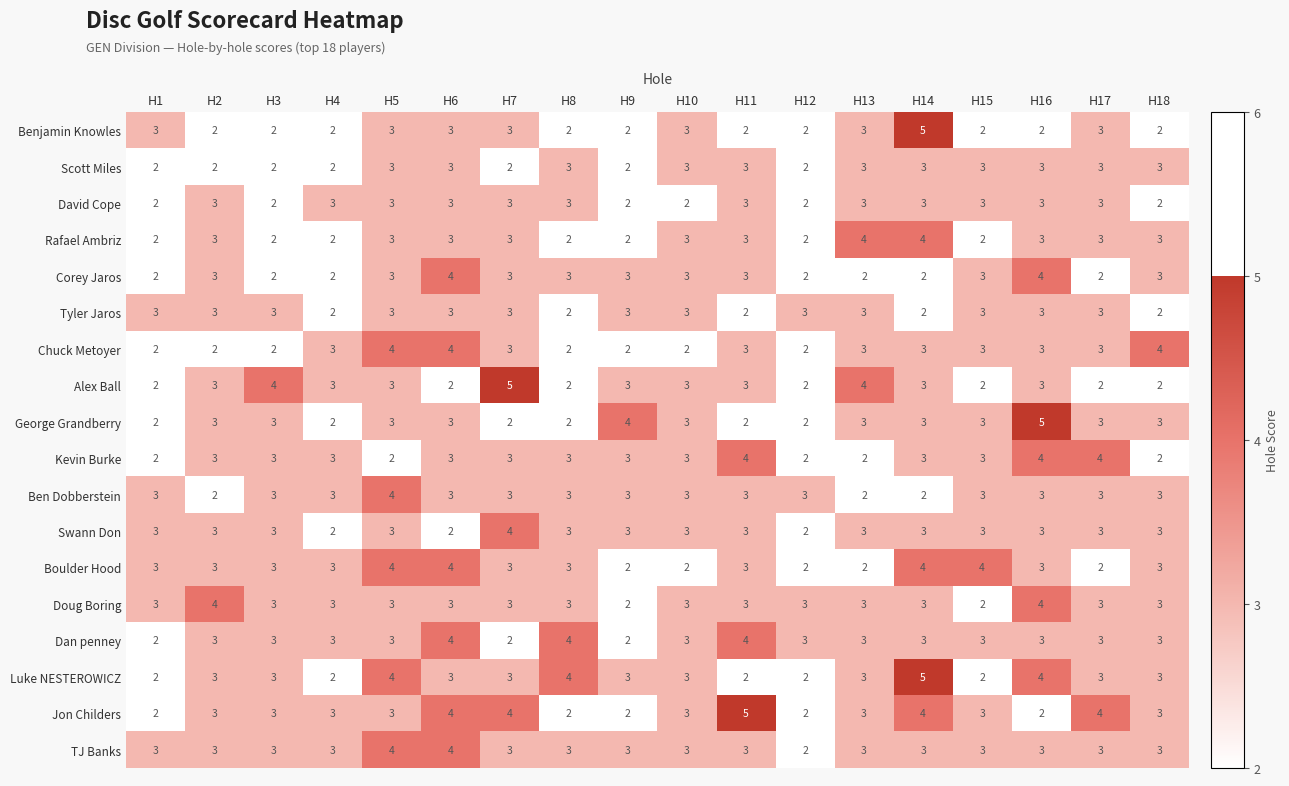

The value of Corey Jaros at H15 is 1. True or false?

False